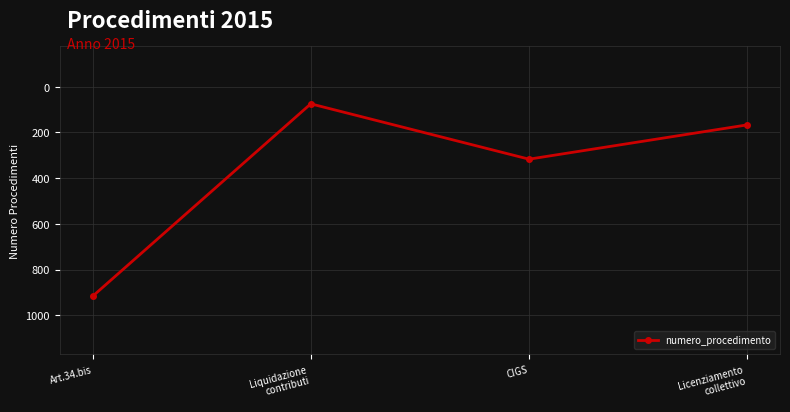

Reading left to right, list all the values displayed in this chart.

Art.34.bis=917	Liquidazione
contributi=75	CIGS=317	Licenziamento
collettivo=167